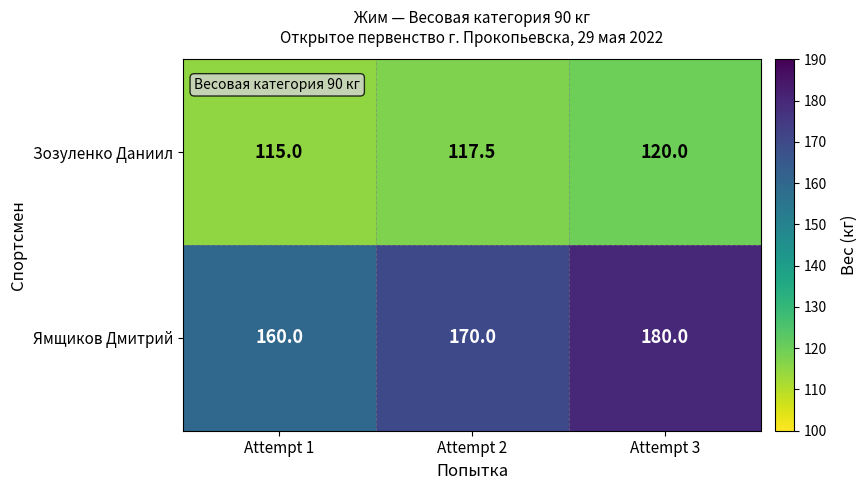

What is the difference between the Ямщиков Дмитрий values at Attempt 1 and Attempt 3?

20.0